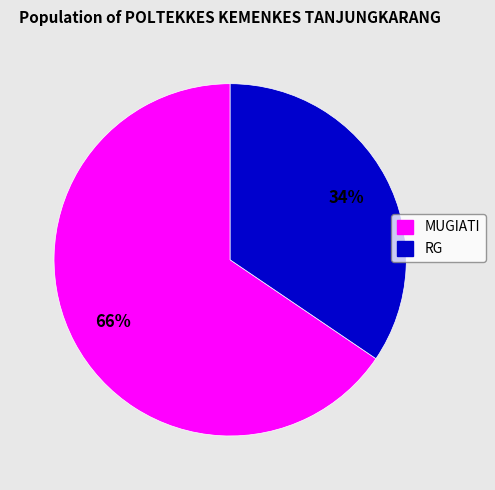

Count the number of slices in the pie.

2